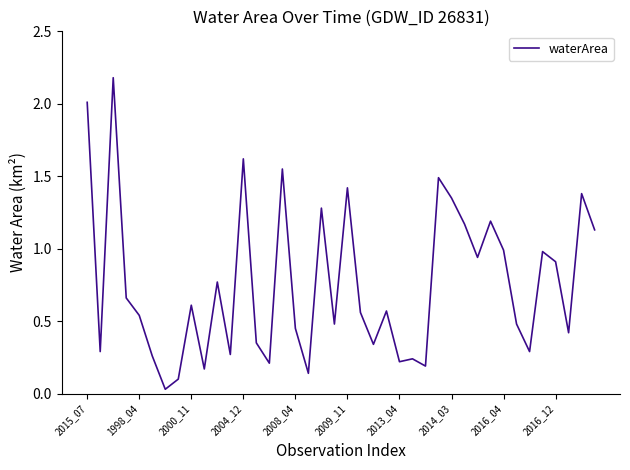

What is the greatest value displayed?

2.2